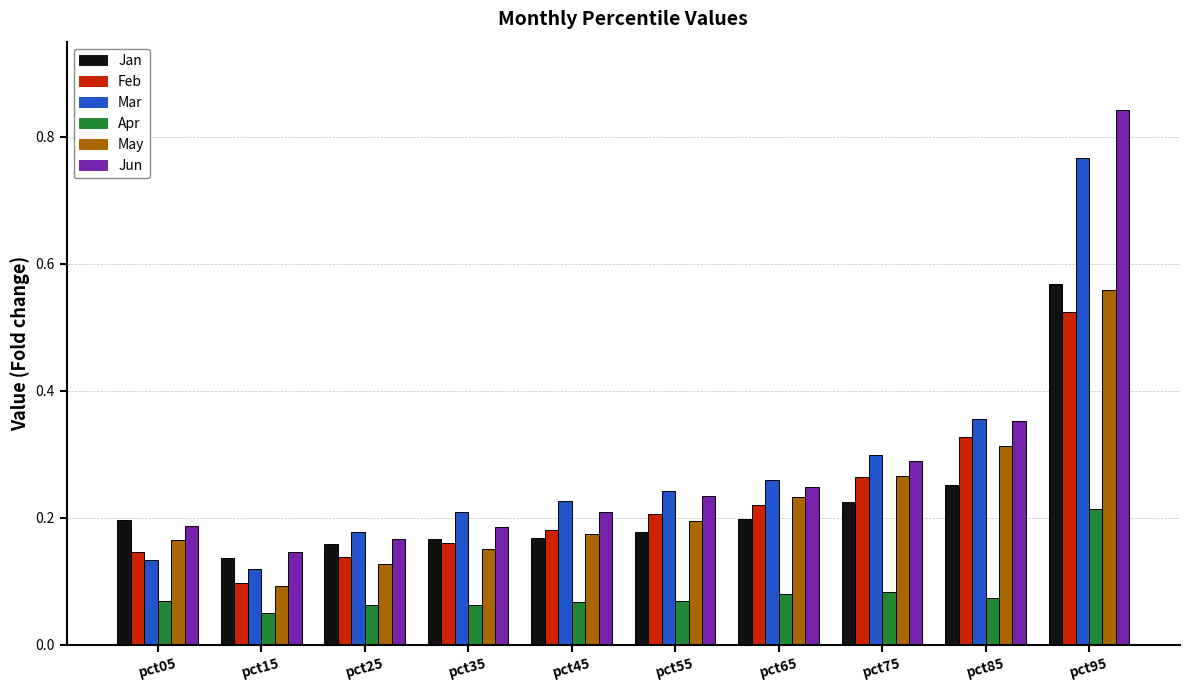

What is the sum of the May values at pct15 and pct95?

0.7